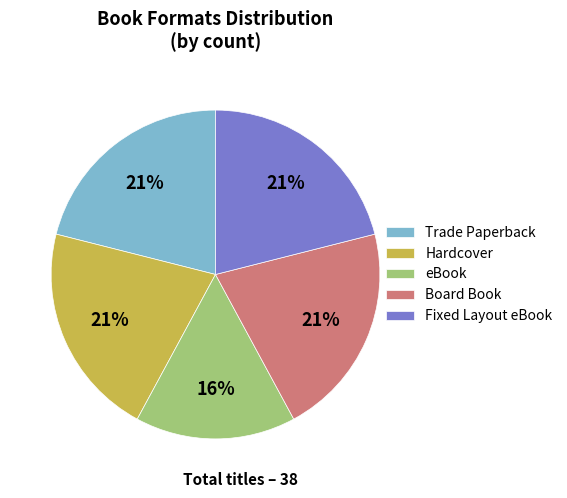

Approximately how many times larger is the value at Trade Paperback compared to eBook?

1.3